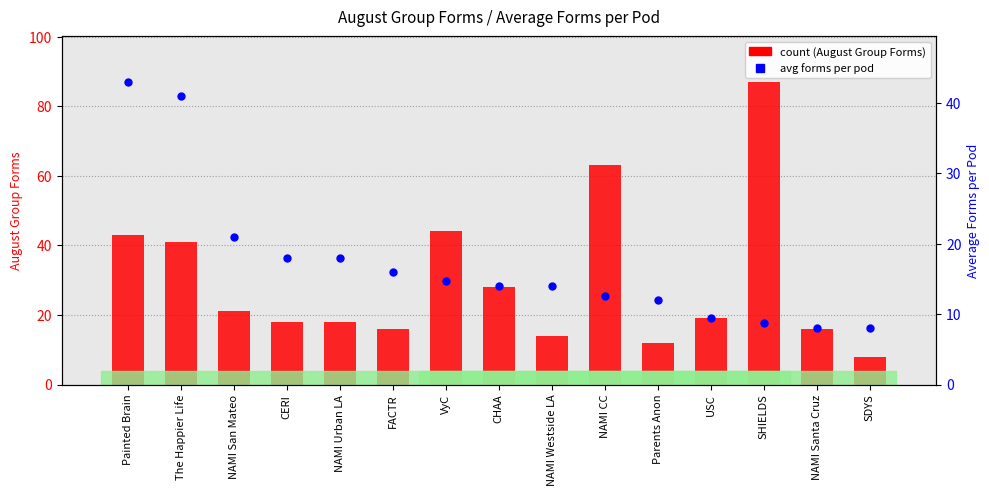

Which series reaches the minimum Y coordinate?

count